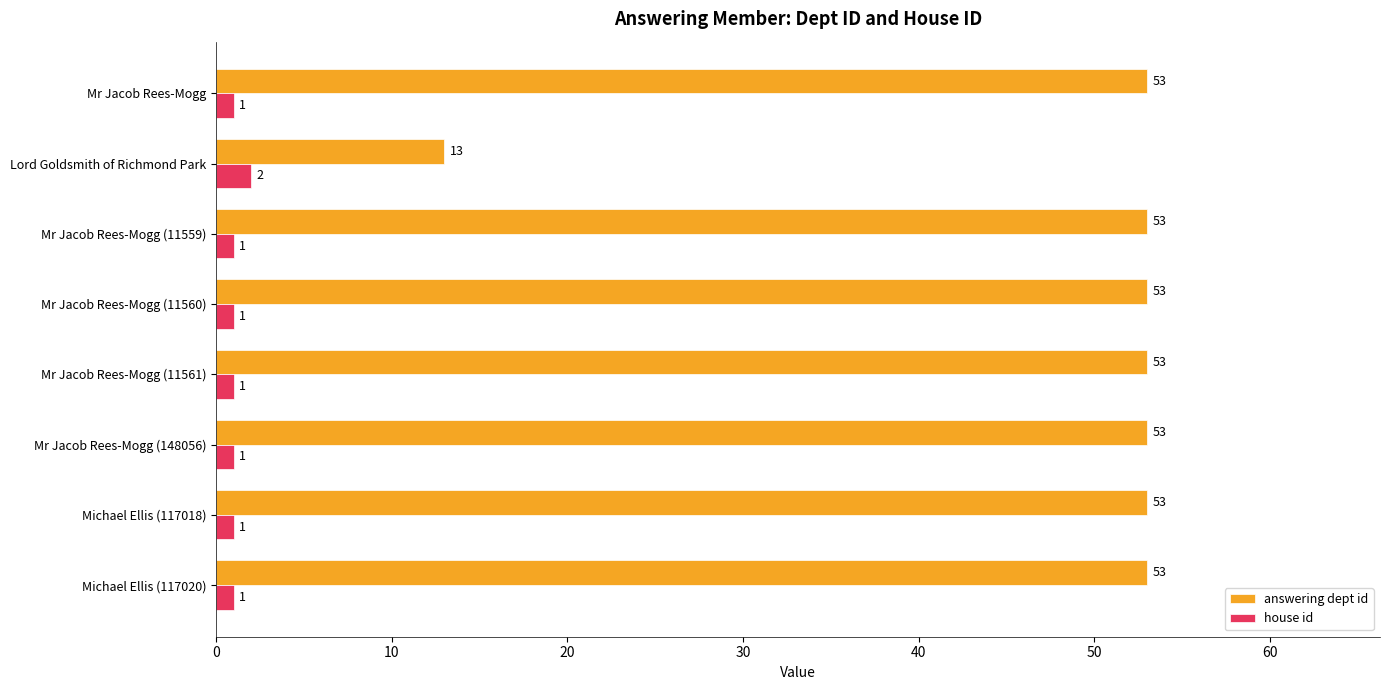

What is the sum of all house id values?

9